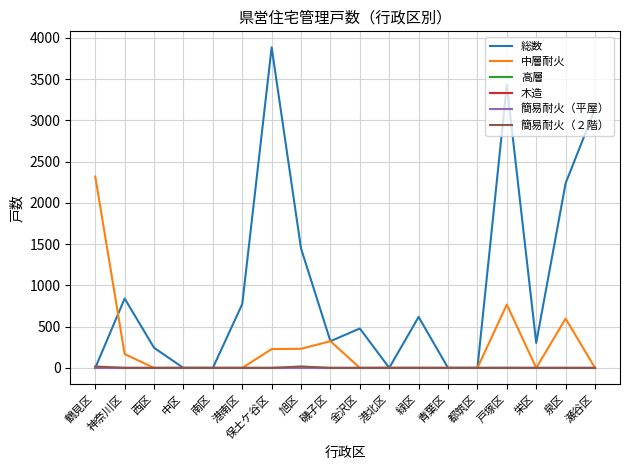

How many lines are shown in the chart?

6